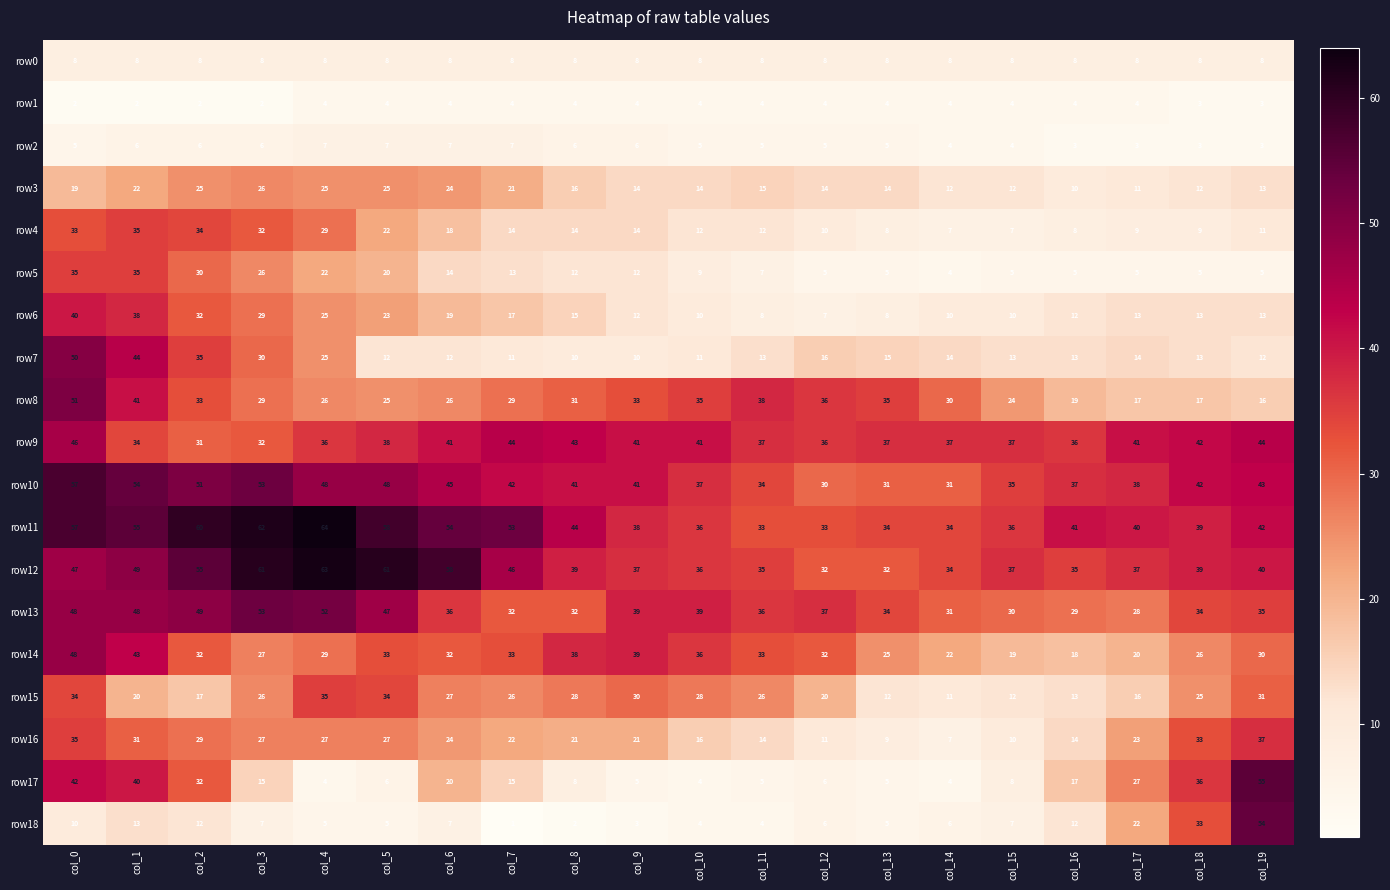

Which series changed the most between col_6 and col_15?

row12